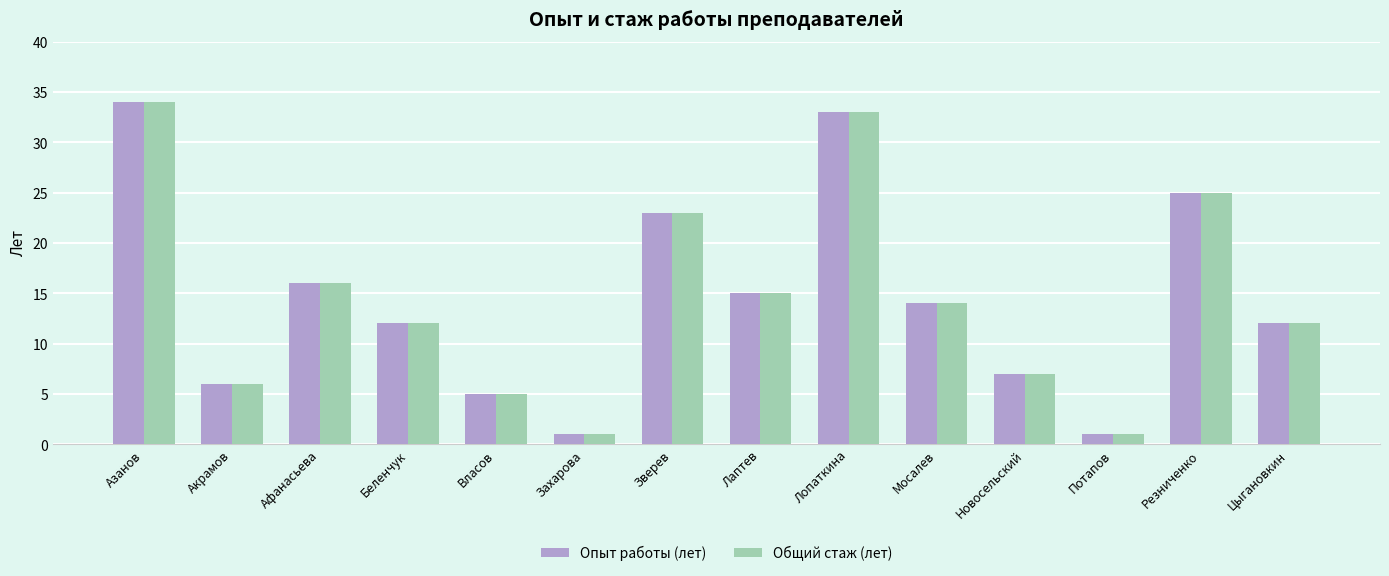

How many bars are there in each group?

2